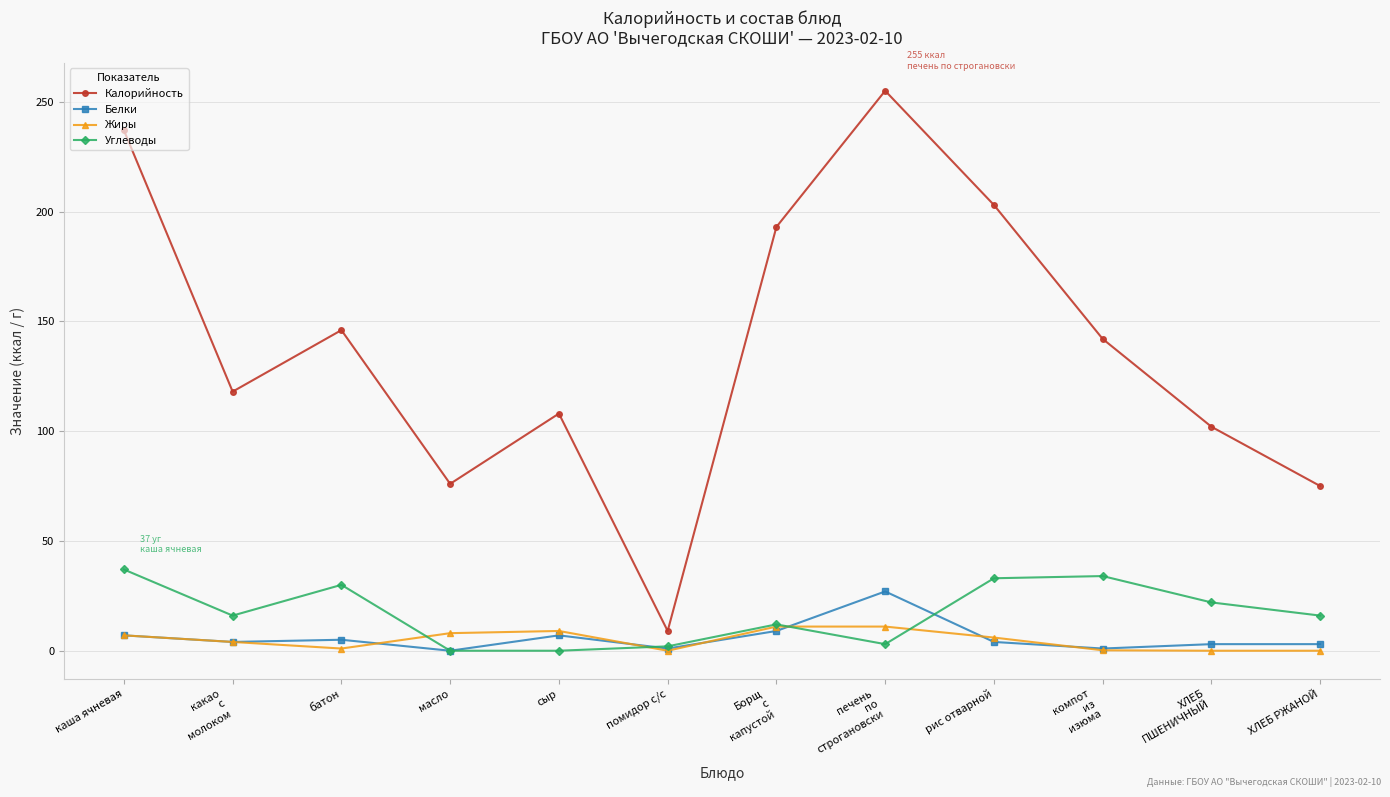

The value of Жиры at ХЛЕБ РЖАНОЙ is 0.0. True or false?

True